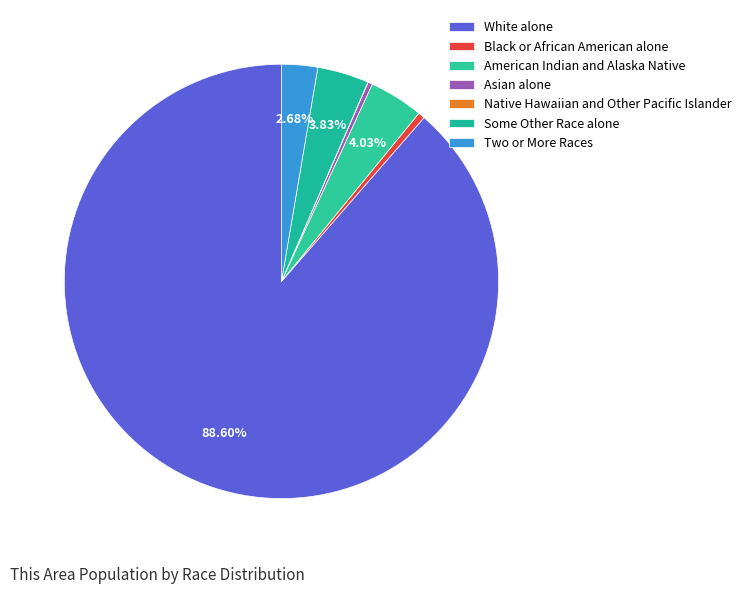

Which category accounts for the majority?

White alone